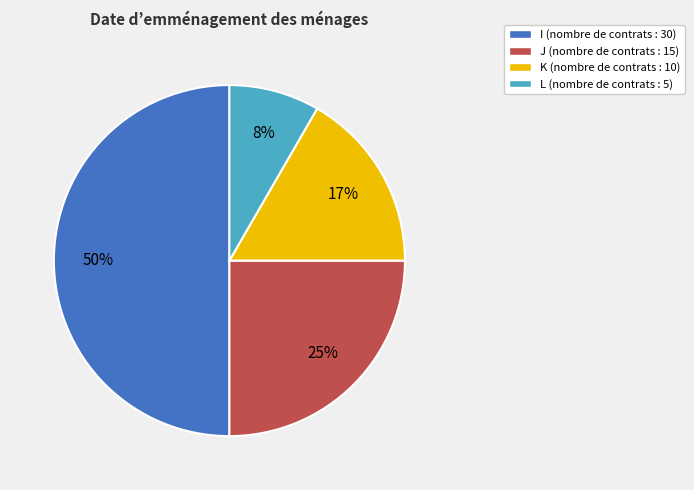

Count the number of slices in the pie.

4